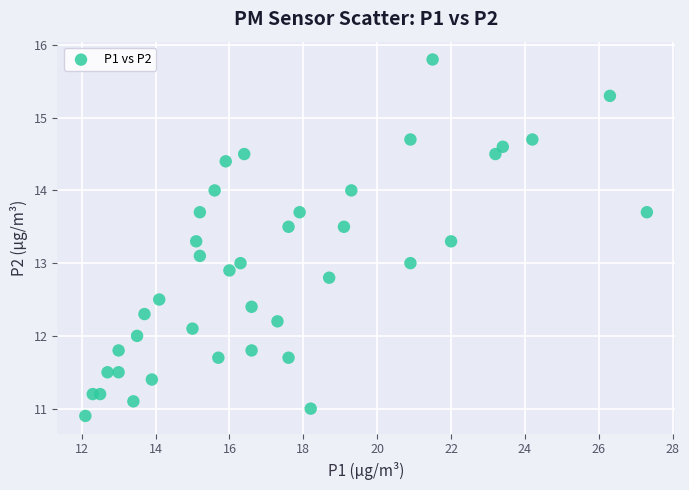

What is the range of Y values (max minus min)?

4.9